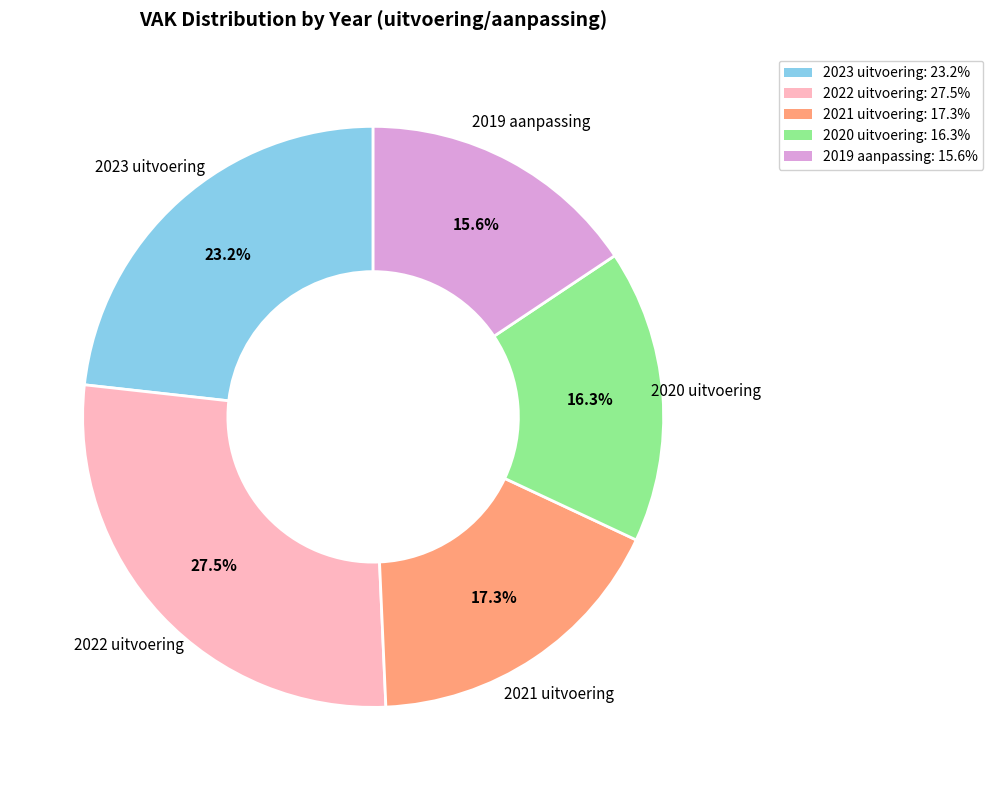

Which category has the biggest portion of the pie?

2022 uitvoering